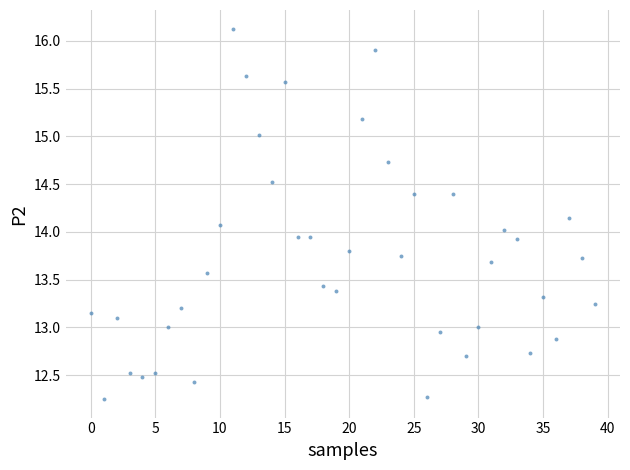

What is the range of Y values (max minus min)?

3.9